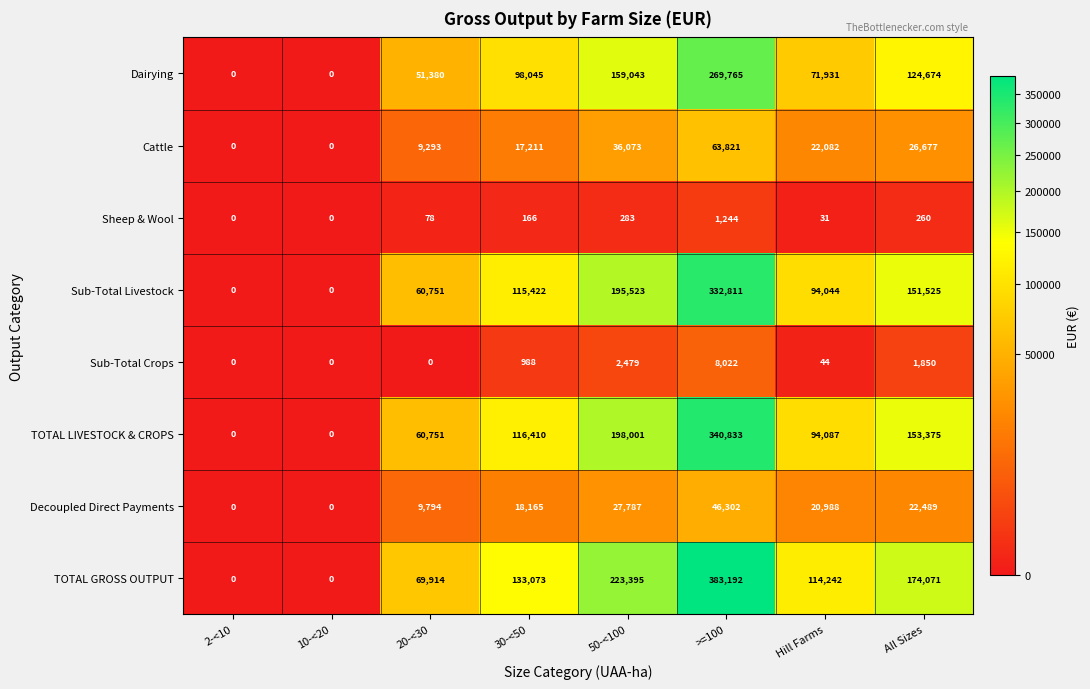

Count the number of data series in this chart.

8